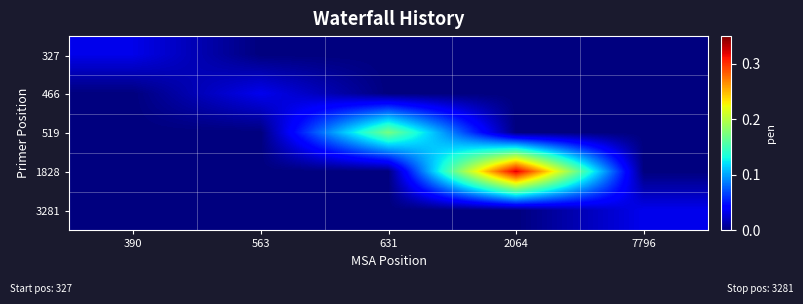

Reading left to right, list all the values displayed in this chart.

327: 390=0.0	563=0.0	631=0.0	2064=0.0	7796=0.0
466: 390=0.0	563=0.0	631=0.0	2064=0.0	7796=0.0
519: 390=0.0	563=0.0	631=0.2	2064=0.0	7796=0.0
1828: 390=0.0	563=0.0	631=0.0	2064=0.3	7796=0.0
3281: 390=0.0	563=0.0	631=0.0	2064=0.0	7796=0.0